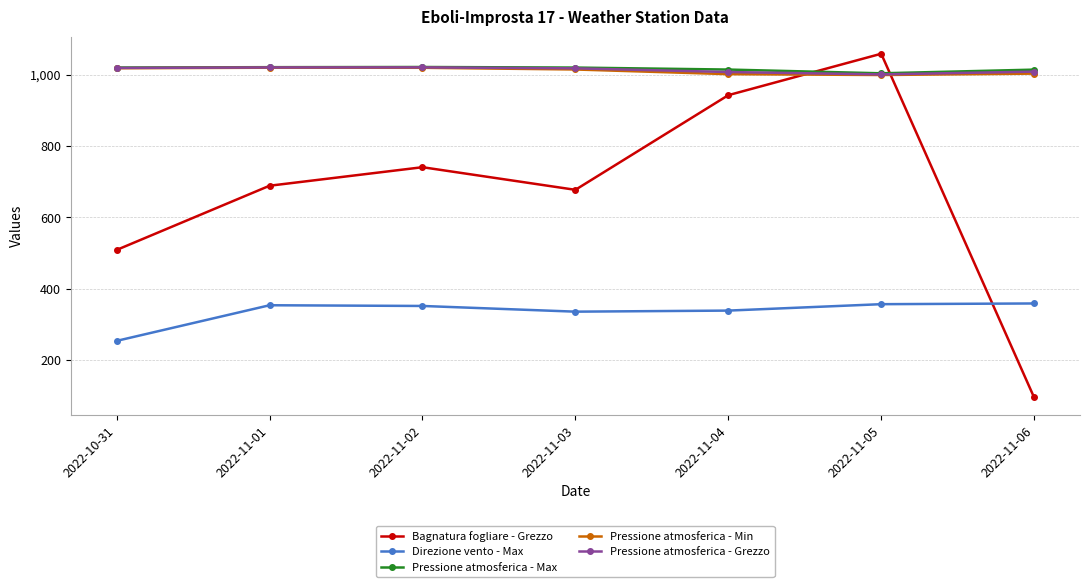

Read the Pressione atmosferica - Max value at 2022-11-01.

1021.3